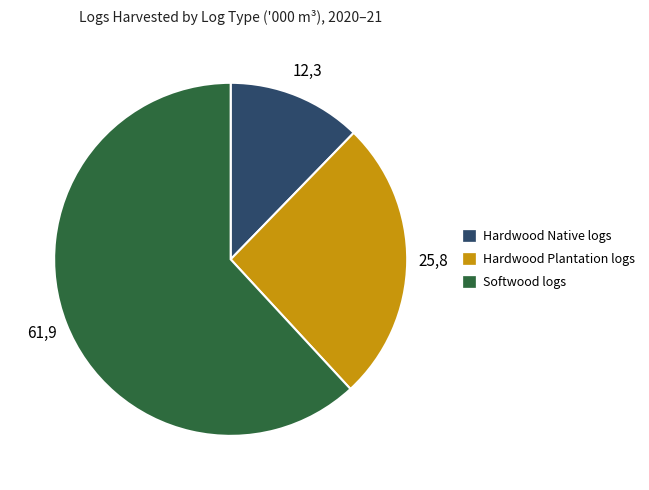

True or false: Hardwood Plantation logs accounts for 26% of the total.

True